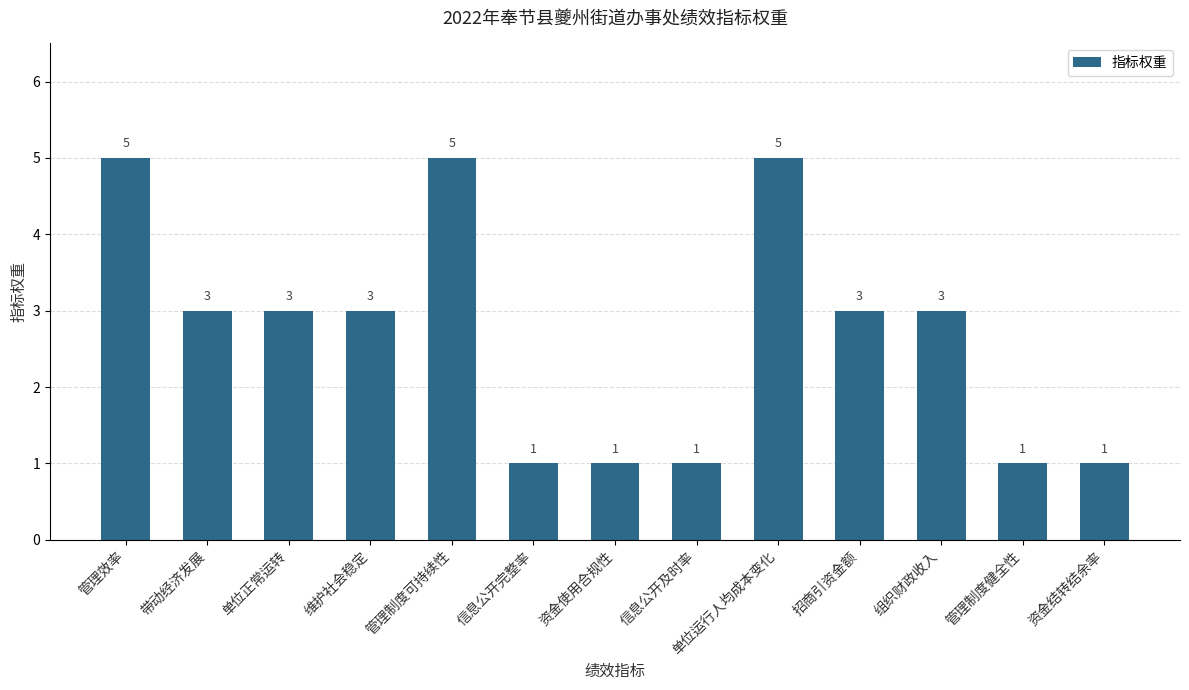

Are the bars grouped side by side (vs. stacked)?

No